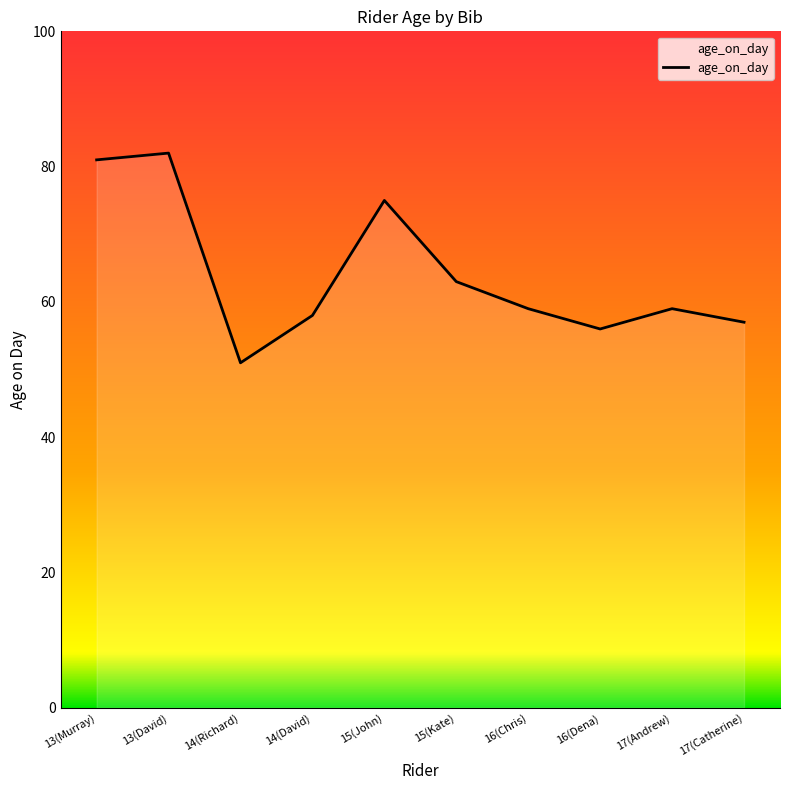

True or false: the data shows 102 at 15(John).

False